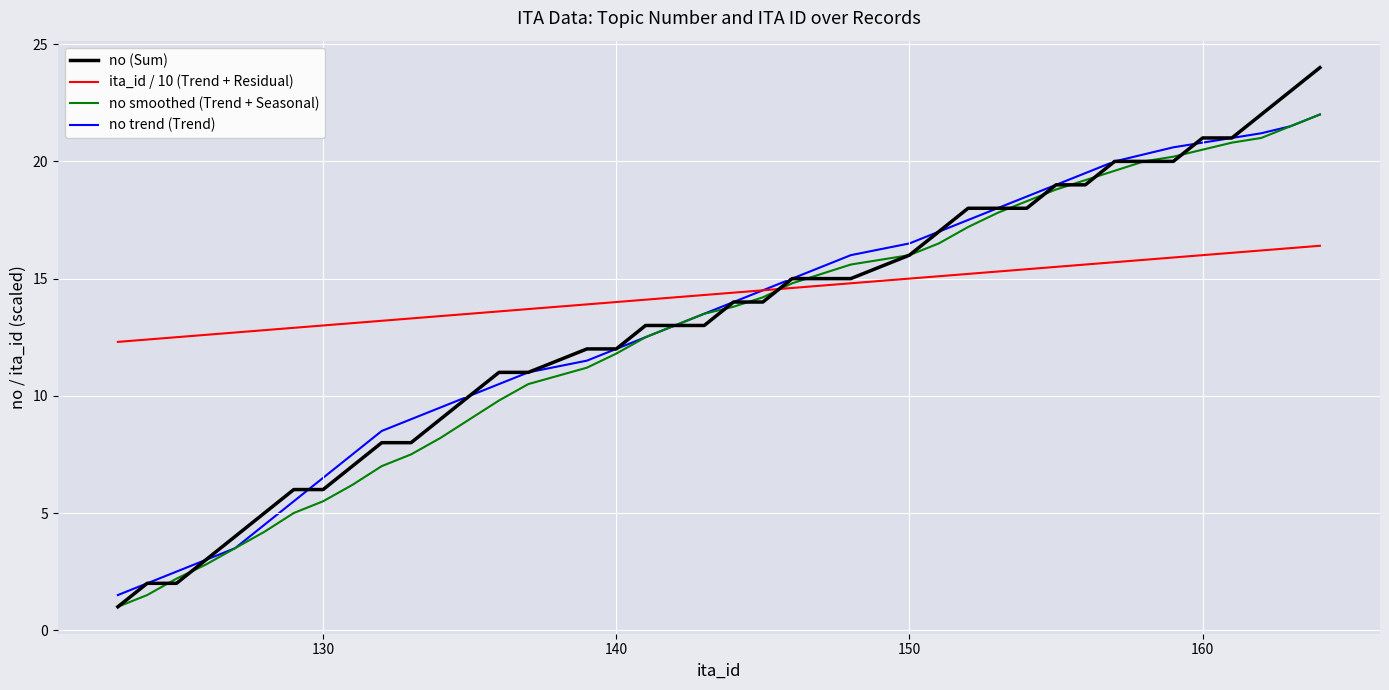

Which series has the widest spread of values?

no (Sum)